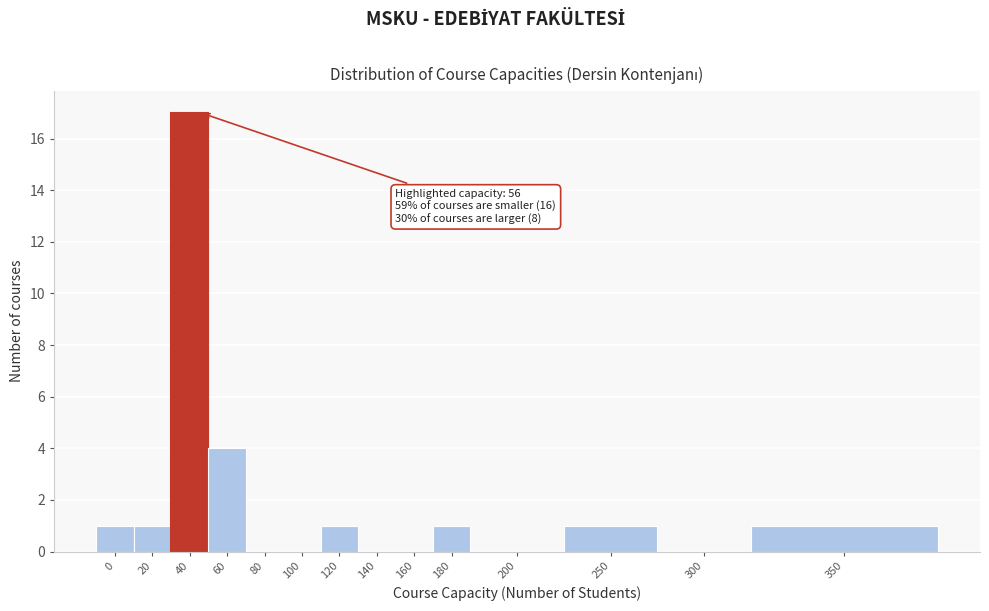

Reading left to right, transcribe all the data shown in this chart.

0=1	20=1	40=17	60=4	80=0	100=0	120=1	140=0	160=0	180=1	200=0	250=1	300=0	350=1